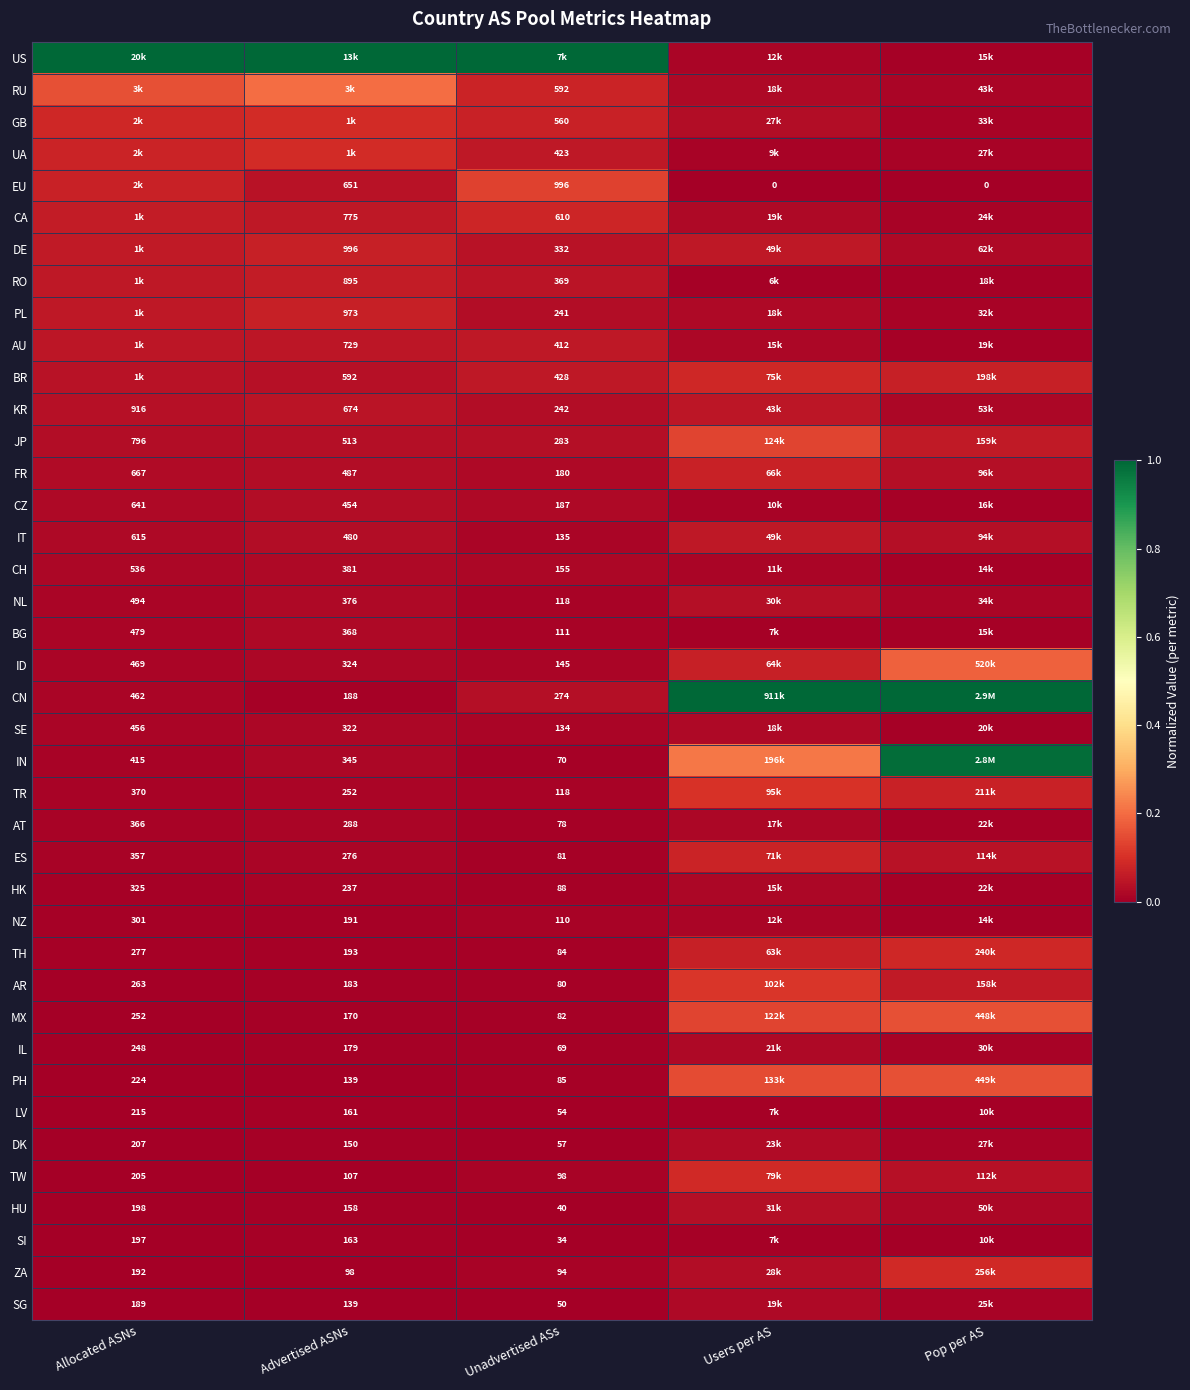

Is the value of ZA at Allocated ASNs greater than the value of SI at Unadvertised ASs?

Yes